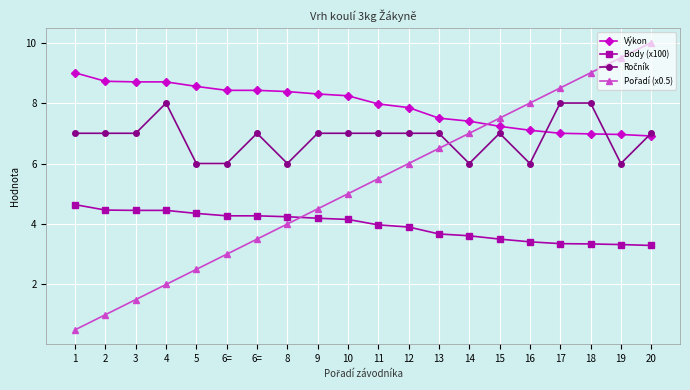

Where do Ročník and Výkon first cross each other?

16 and 17